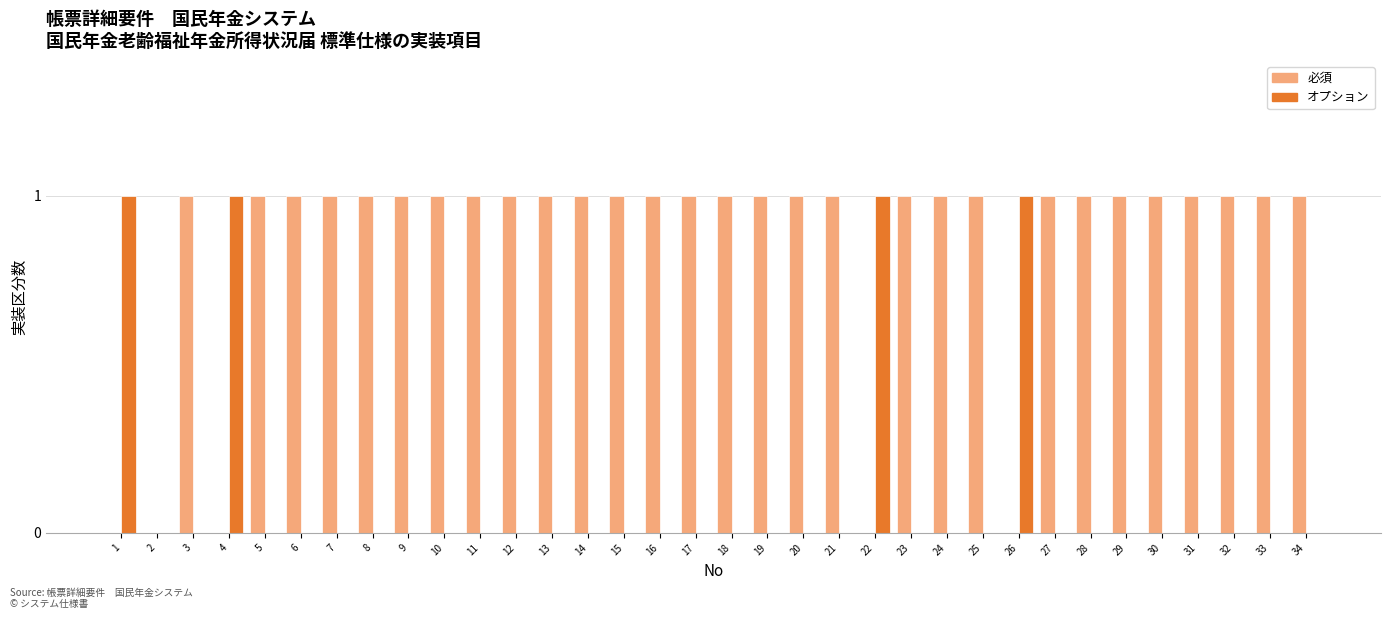

The 必須 series shows 1 at 24. True or false?

True